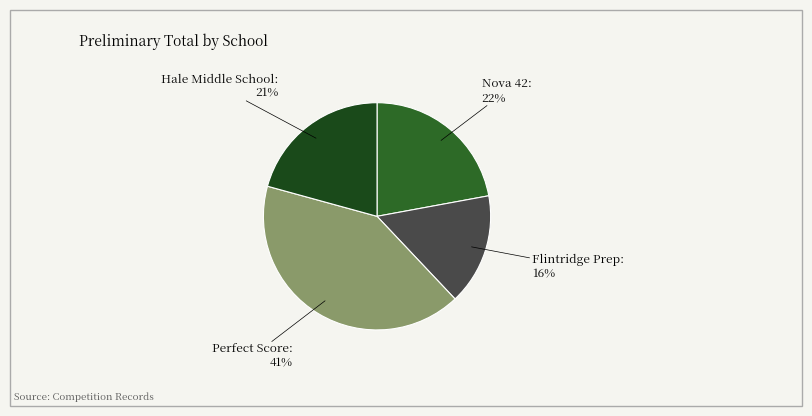

To the nearest percent, what is the difference between the largest and smallest slice percentages?

25%